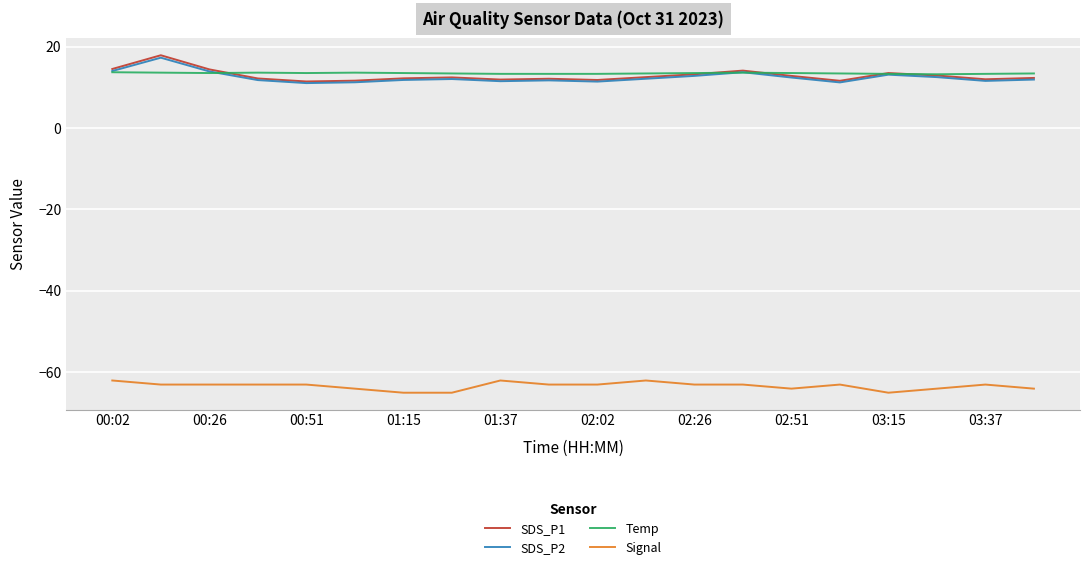

What is the lowest value of the SDS_P1 series?

11.4